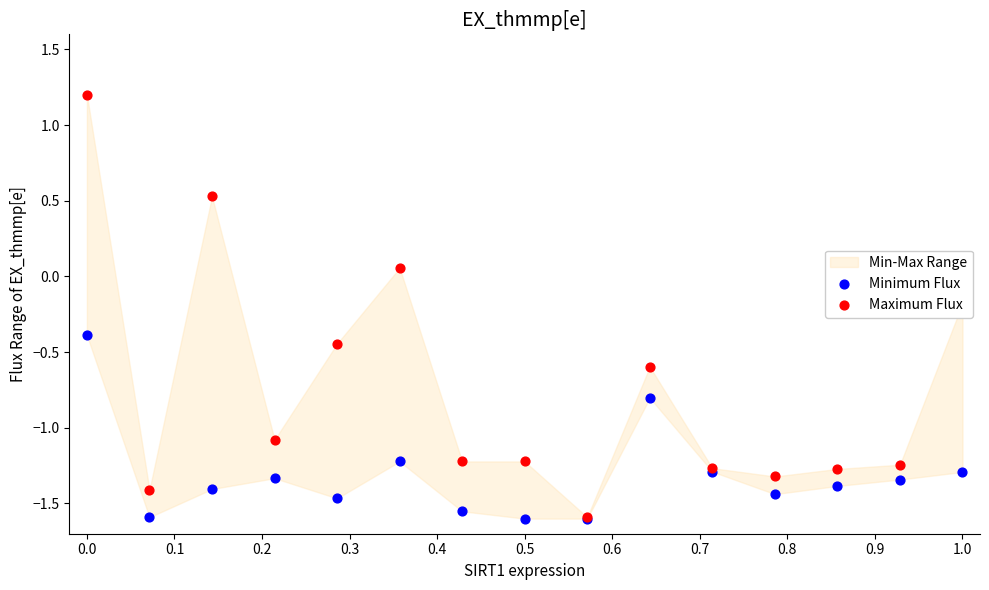

At how many categories does at least one series exceed -1?

6